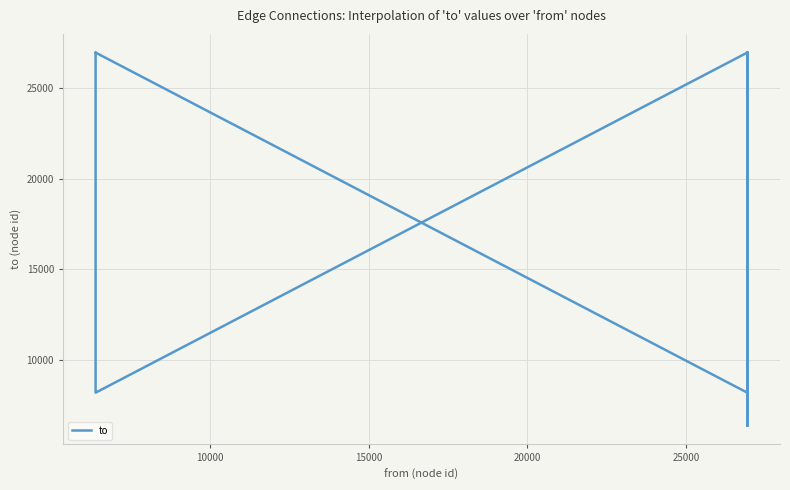

What is the difference between the maximum and minimum values?

20545